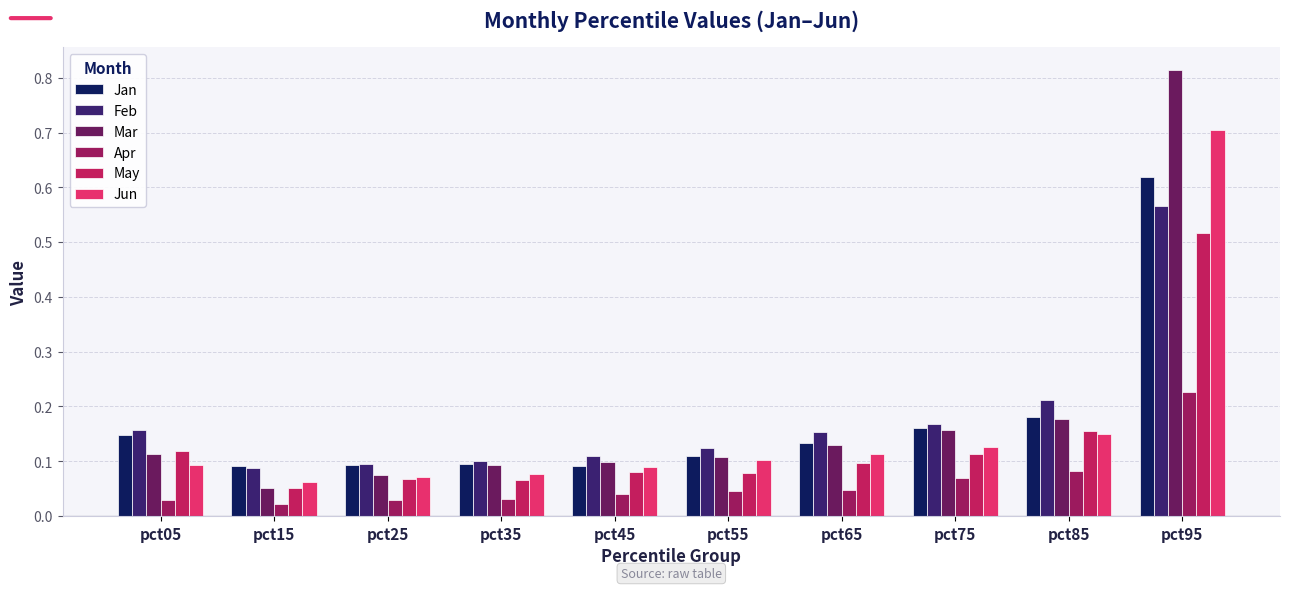

What is the difference between the Mar values at pct95 and pct35?

0.7